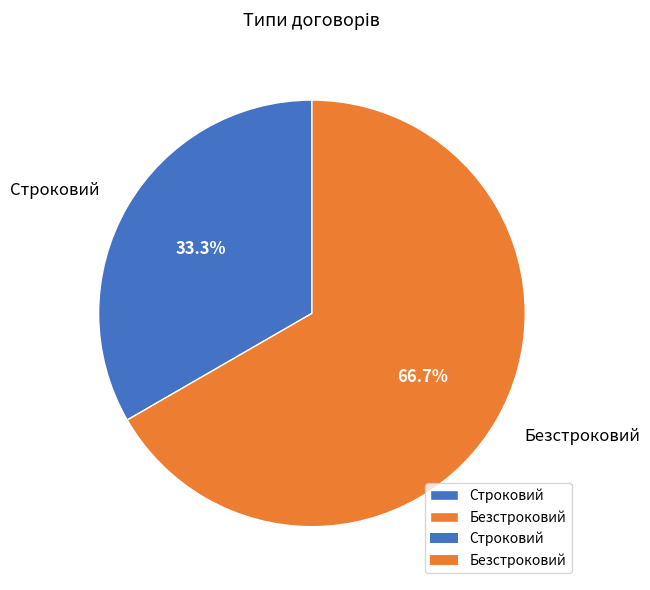

Which slice is the largest?

Безстроковий